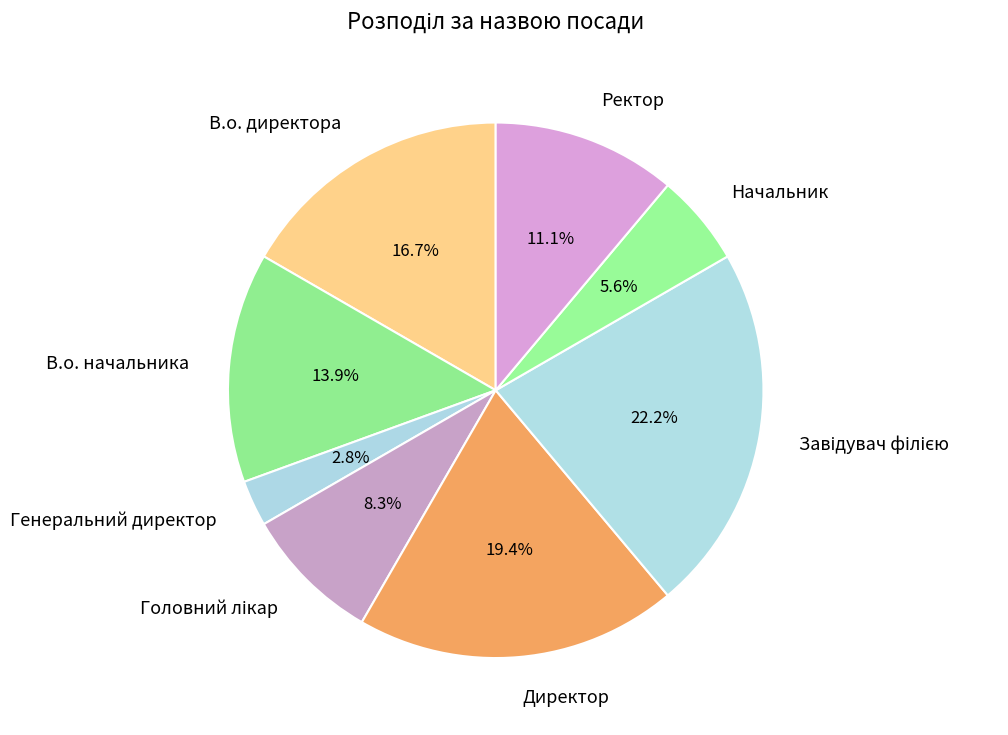

To the nearest percent, what percentage of the pie is Директор?

19%